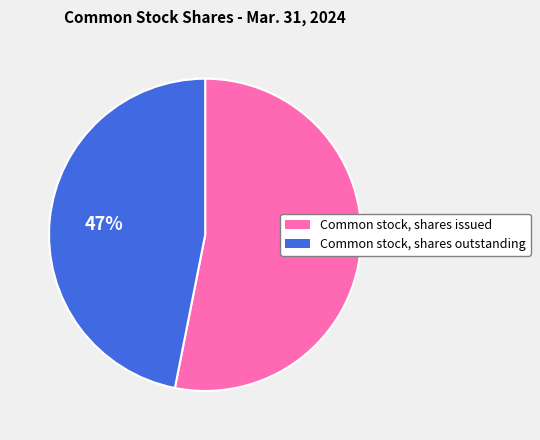

To the nearest percent, what portion does Common stock, shares outstanding represent?

47%